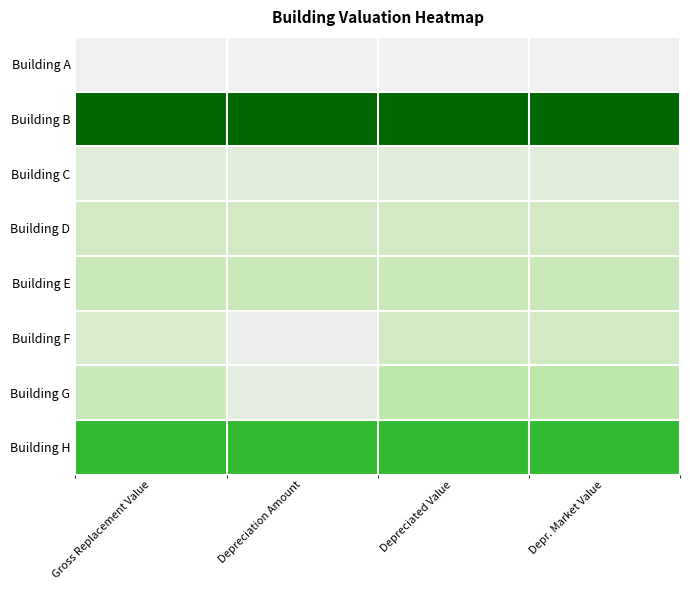

At which category is the sum across all series the highest?

Depr. Market Value